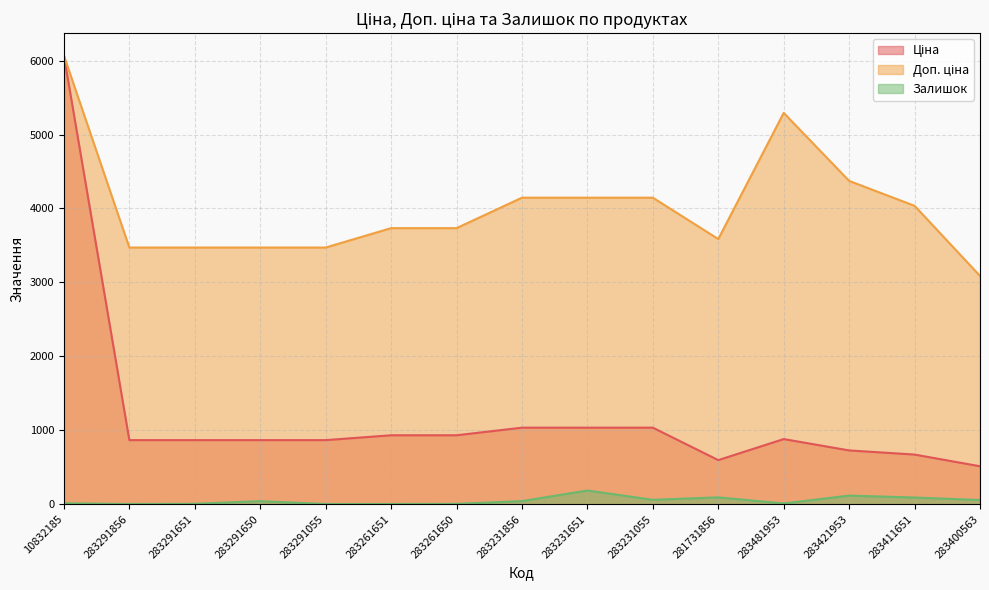

What is the value of the Ціна point at the 8th from the left?

1036.5